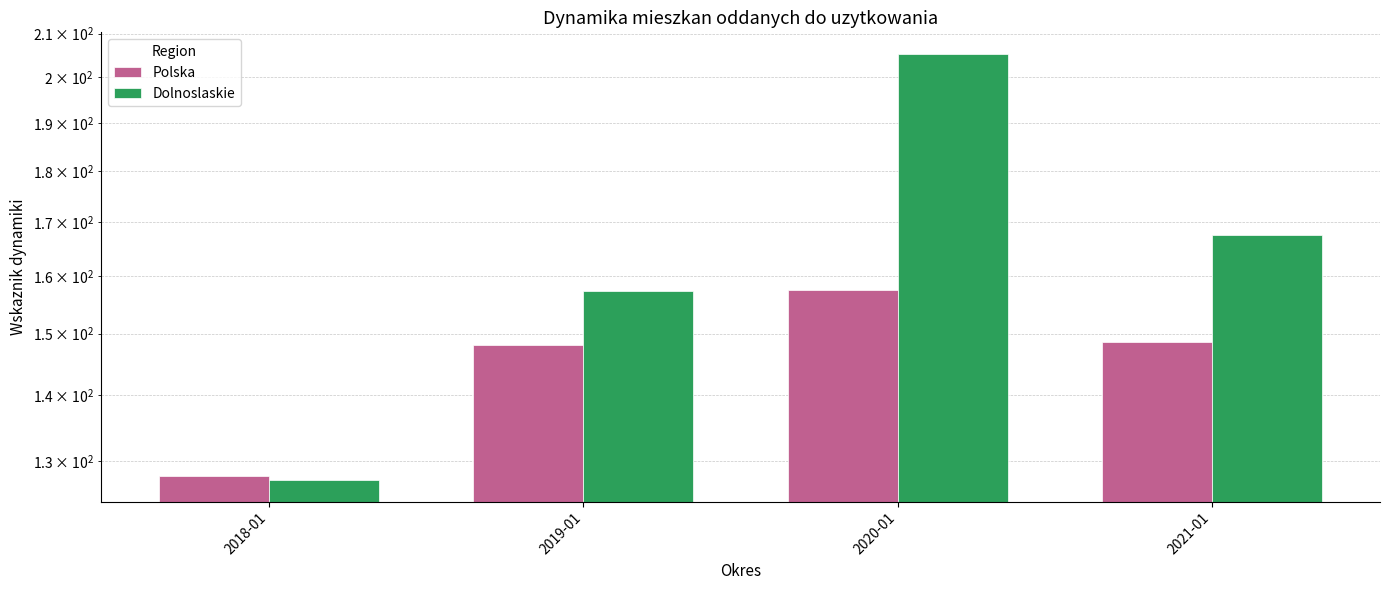

What is the total value across all series at 2018-01?

255.2